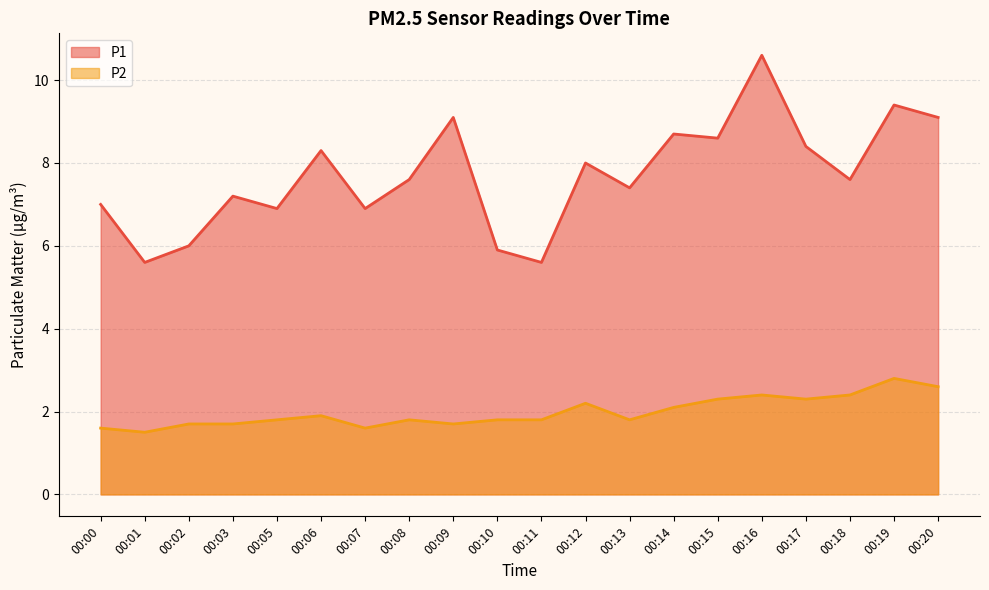

At how many categories does at least one series exceed 4?

20